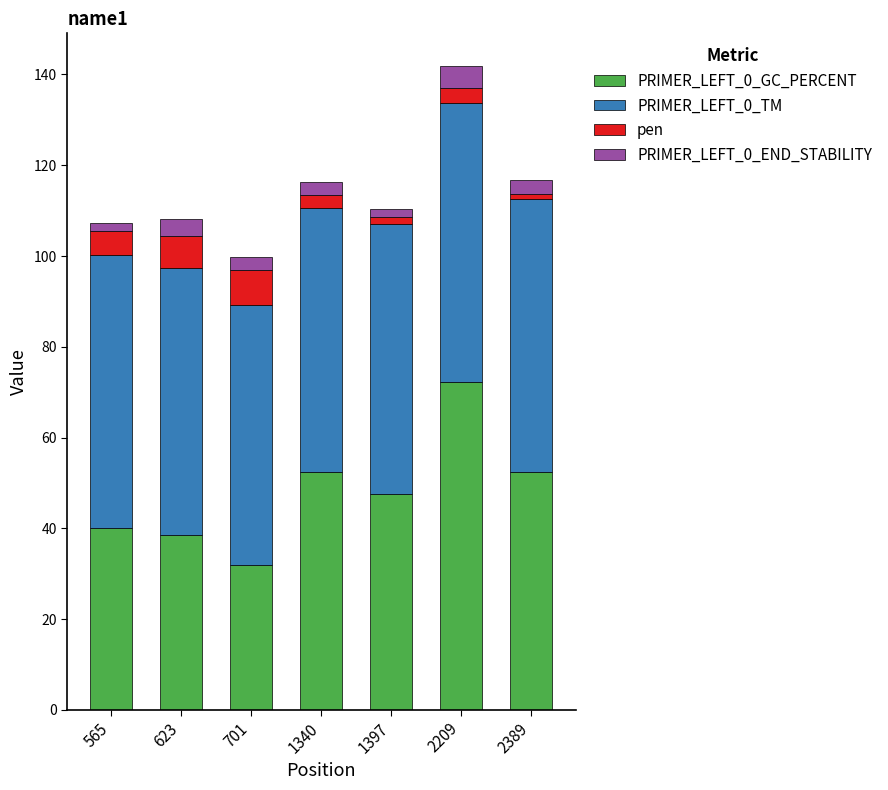

What is the average value of the PRIMER_LEFT_0_GC_PERCENT series?

47.9